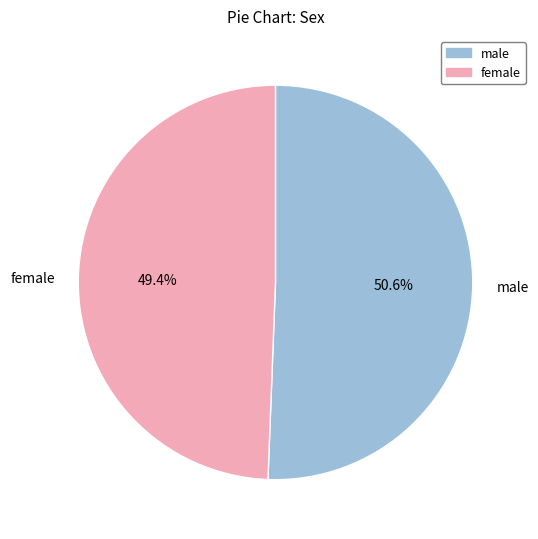

Which category has the biggest portion of the pie?

male